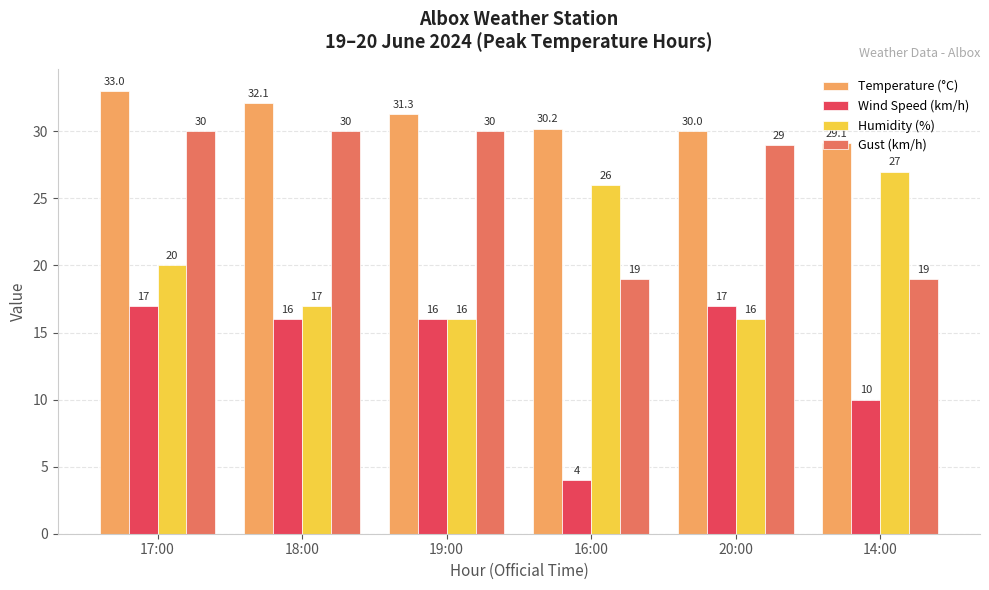

At which category is the sum across all series the highest?

17:00